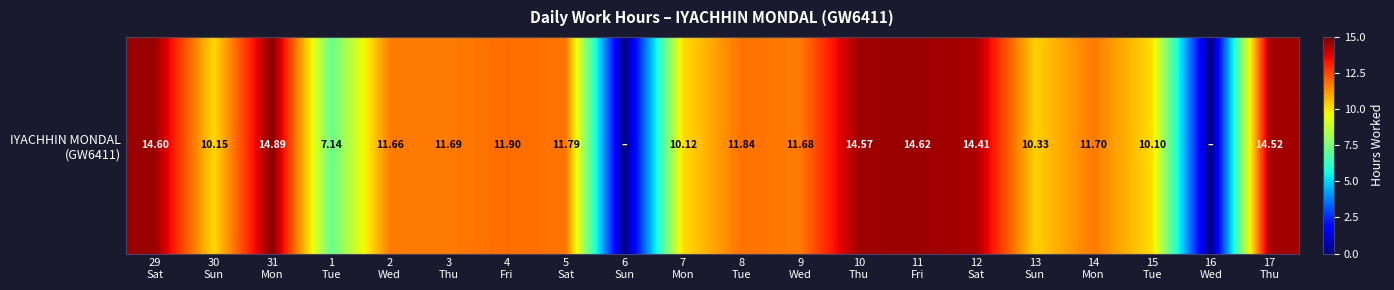

List the labels in order of value, largest first.

31
Mon, 11
Fri, 29
Sat, 10
Thu, 17
Thu, 12
Sat, 4
Fri, 8
Tue, 5
Sat, 14
Mon, 3
Thu, 9
Wed, 2
Wed, 13
Sun, 30
Sun, 7
Mon, 15
Tue, 1
Tue, 6
Sun, 16
Wed